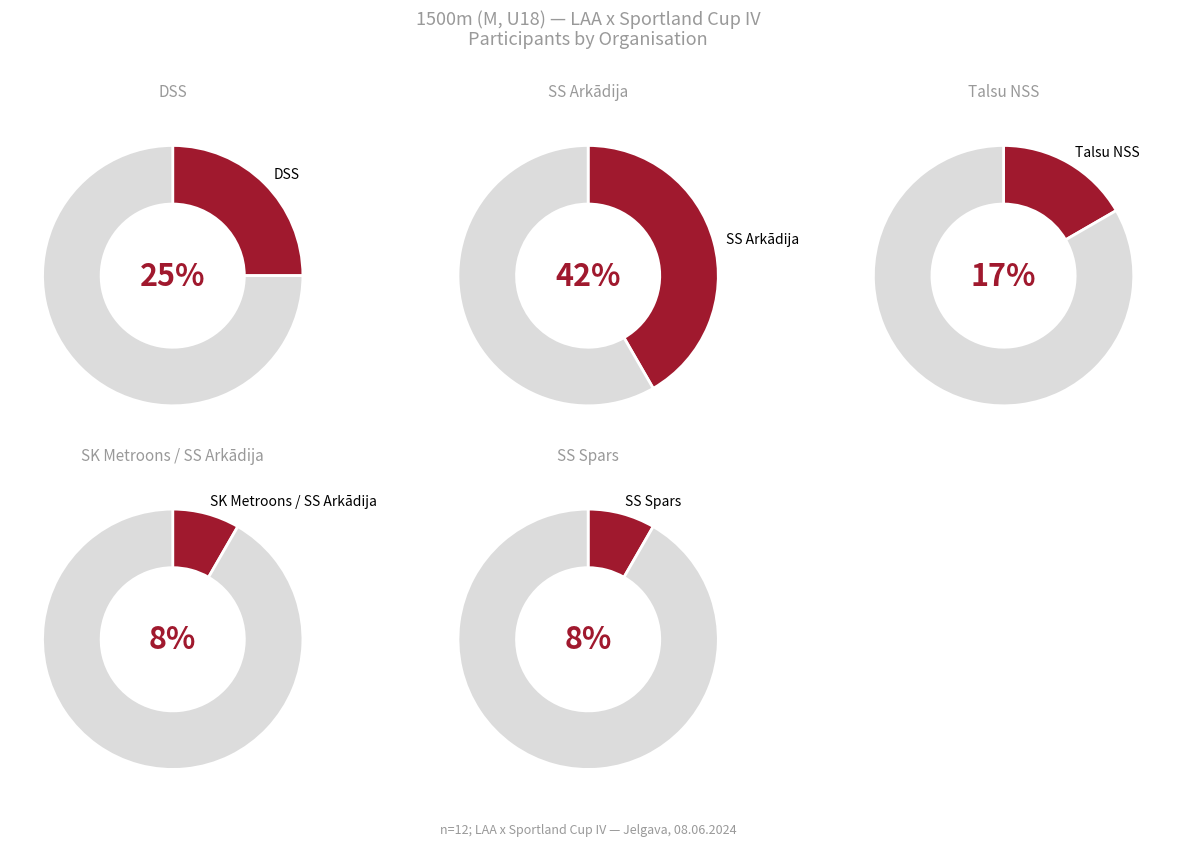

What percentage is the DSS slice, to the nearest percent?

25%